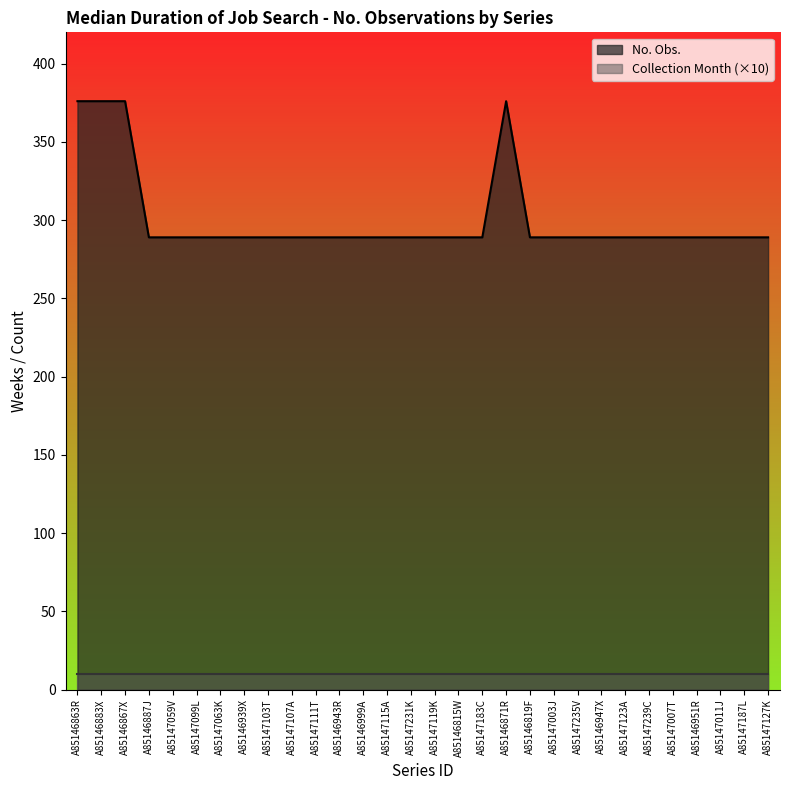

What is the minimum value shown in the chart?

10